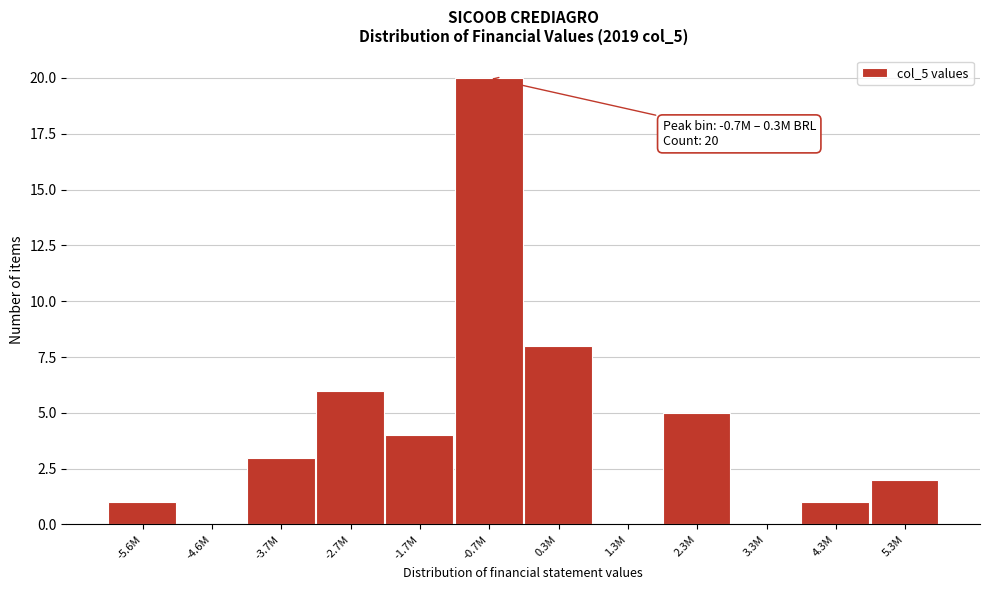

Reading left to right, list all the values displayed in this chart.

-5.6M=1	-4.6M=0	-3.7M=3	-2.7M=6	-1.7M=4	-0.7M=20	0.3M=8	1.3M=0	2.3M=5	3.3M=0	4.3M=1	5.3M=2